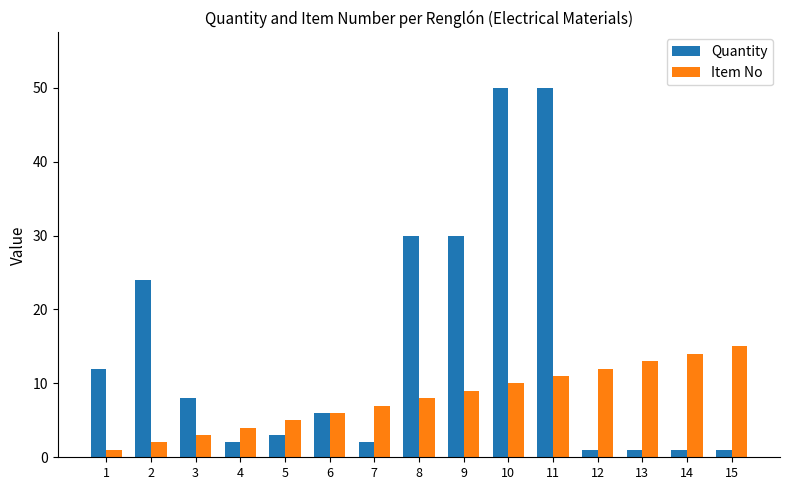

What is the total value across all series at 10?

60